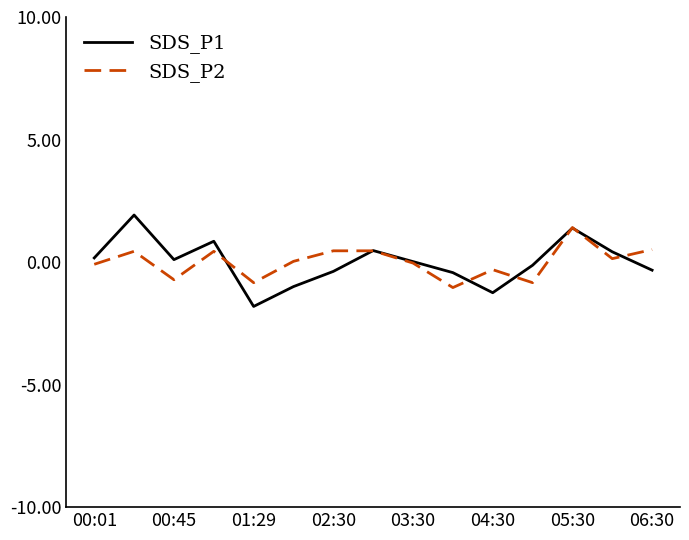

Count the number of categories in the chart.

15